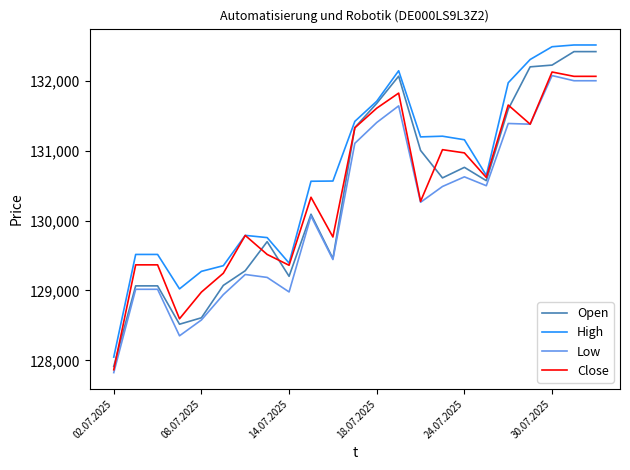

What is the maximum value shown in the chart?

132515